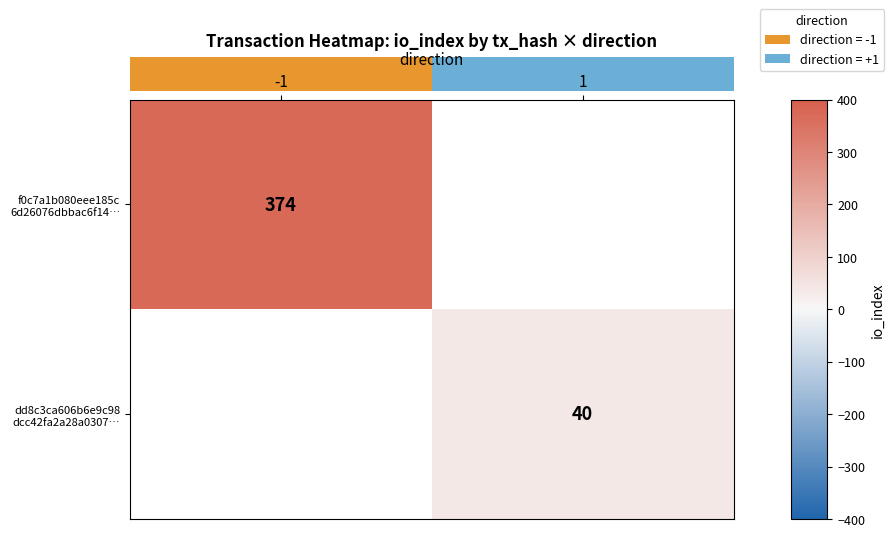

How many series are shown in this chart?

2